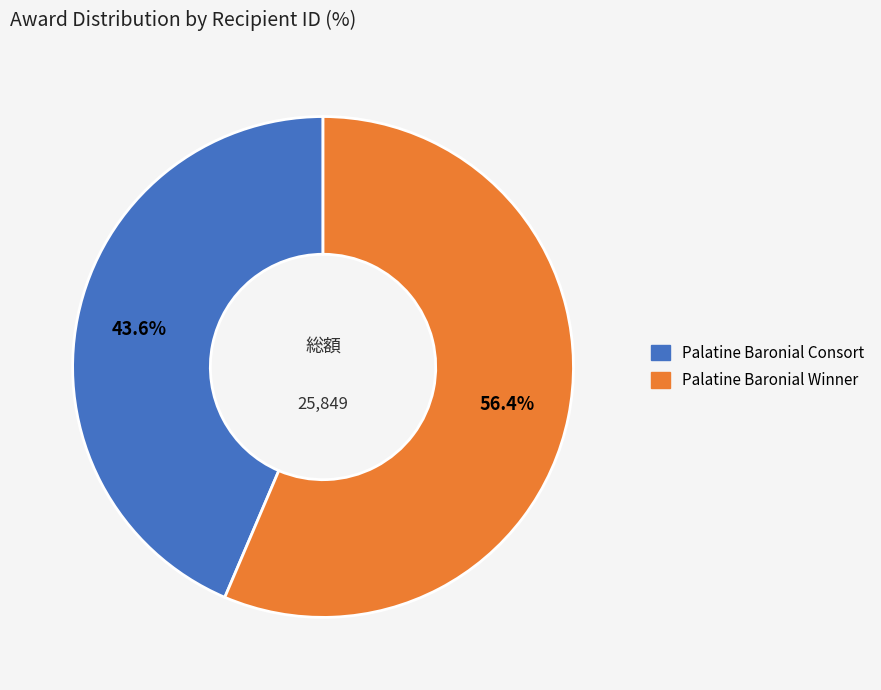

Does any single category account for the majority?

Yes